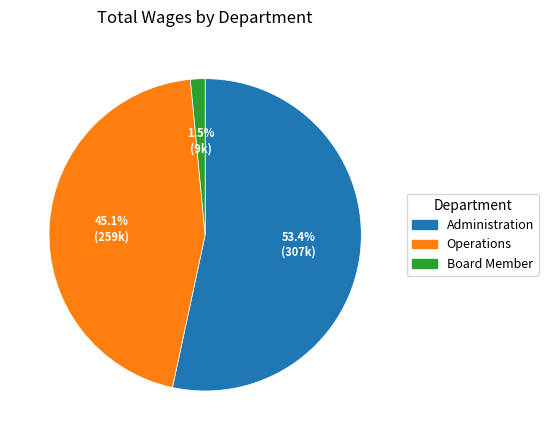

How many slices are in this pie chart?

3